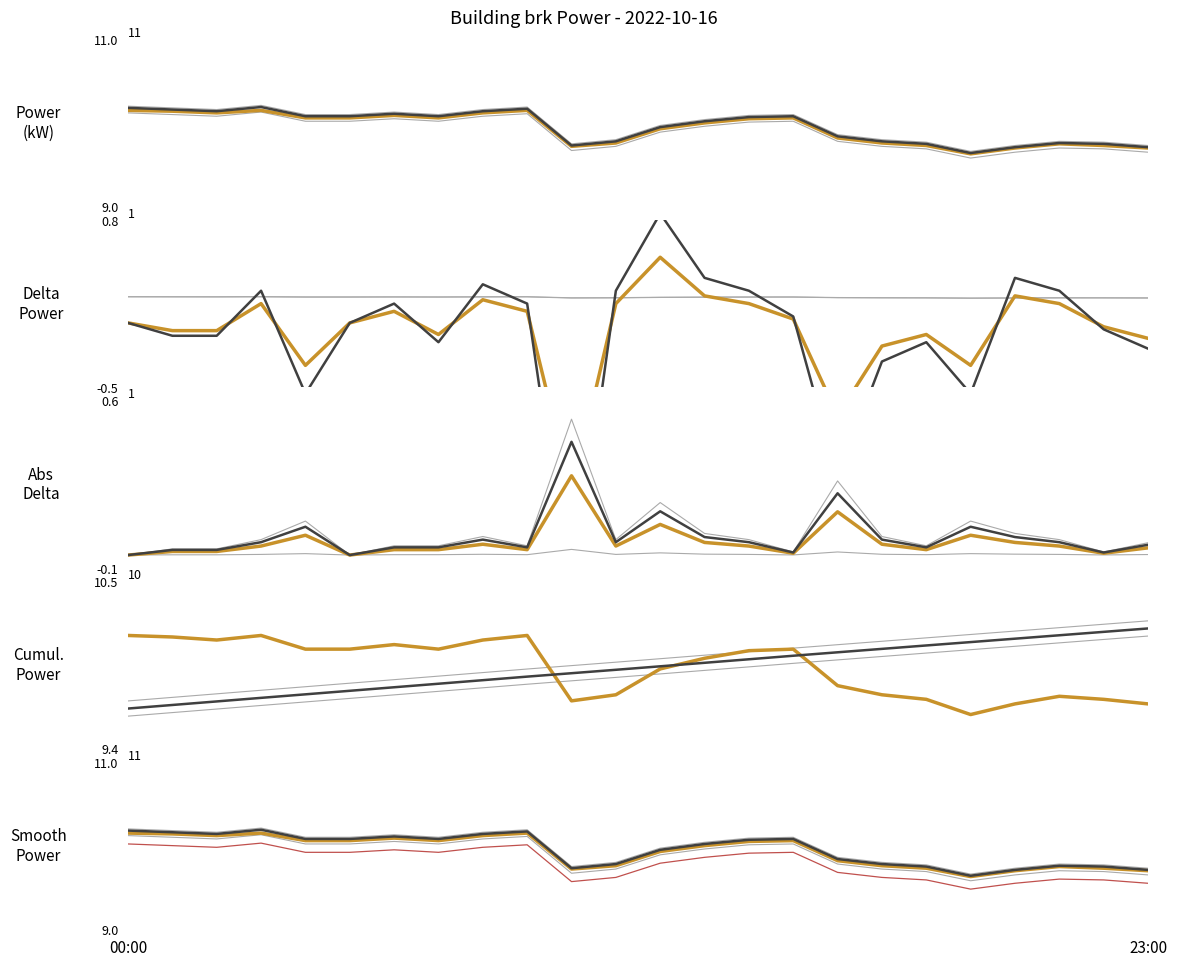

The value of brk at 00:00 is 3.6. True or false?

False